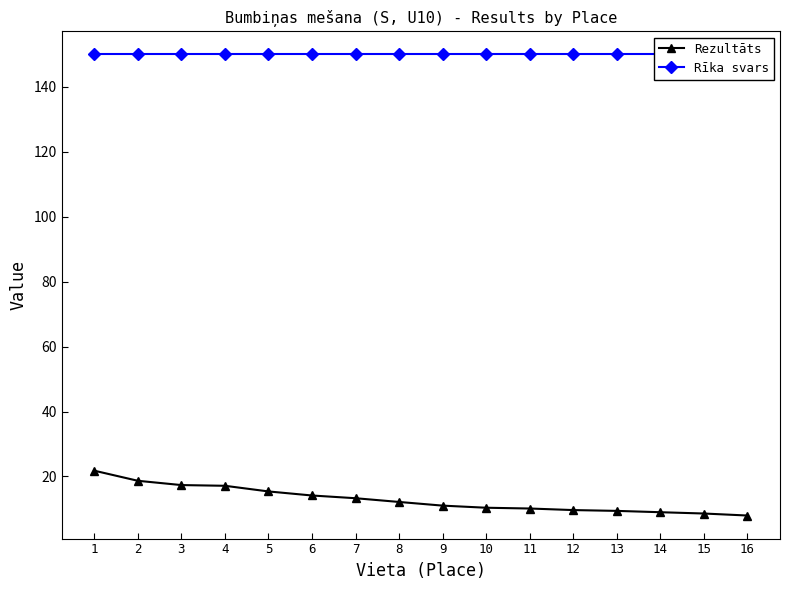

Which series has the largest total across all categories?

Rīka svars